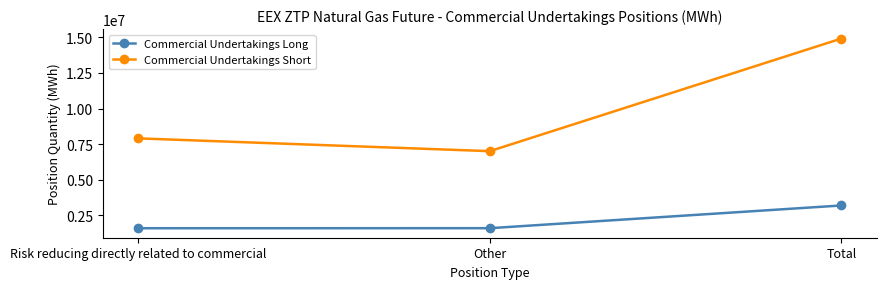

At how many categories does at least one series exceed 10605957?

1